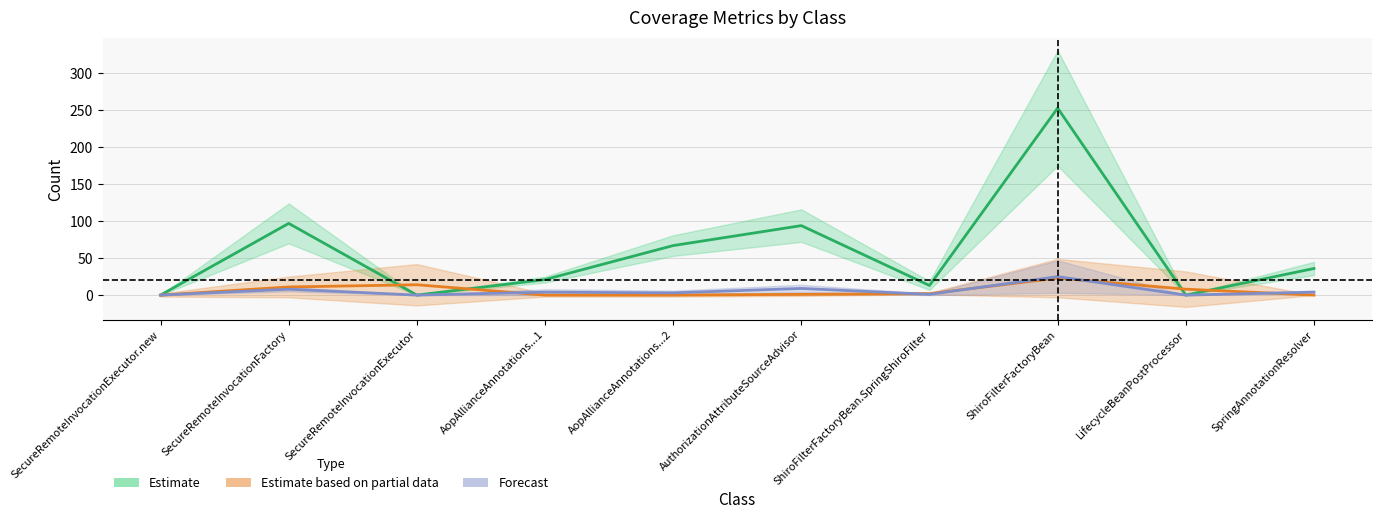

How many times do Estimate and Estimate based on partial data cross each other?

4